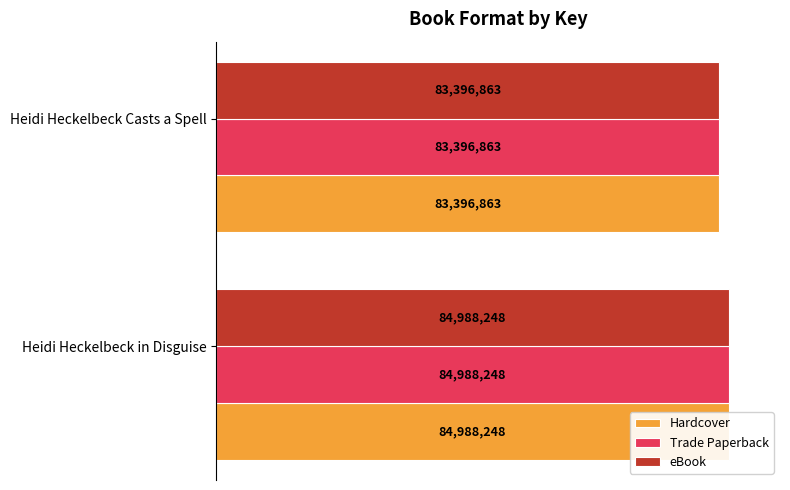

At how many categories does at least one series exceed 98?

2